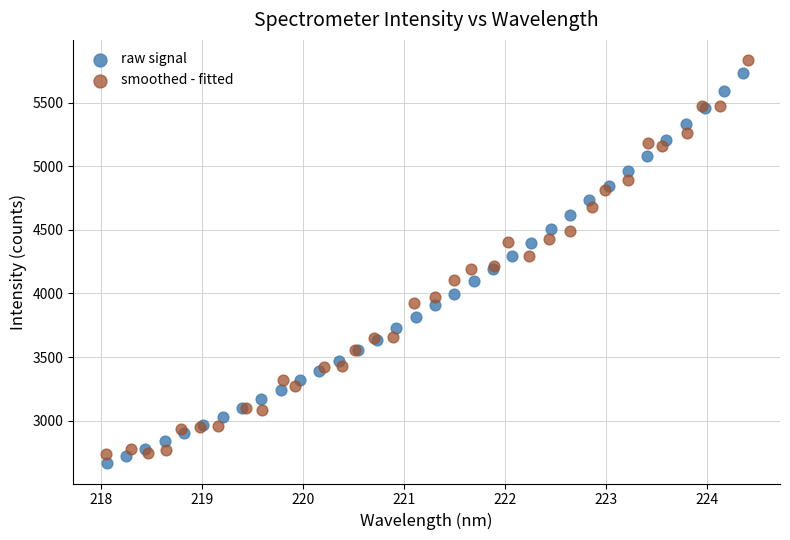

Which series reaches the minimum Y coordinate?

raw signal